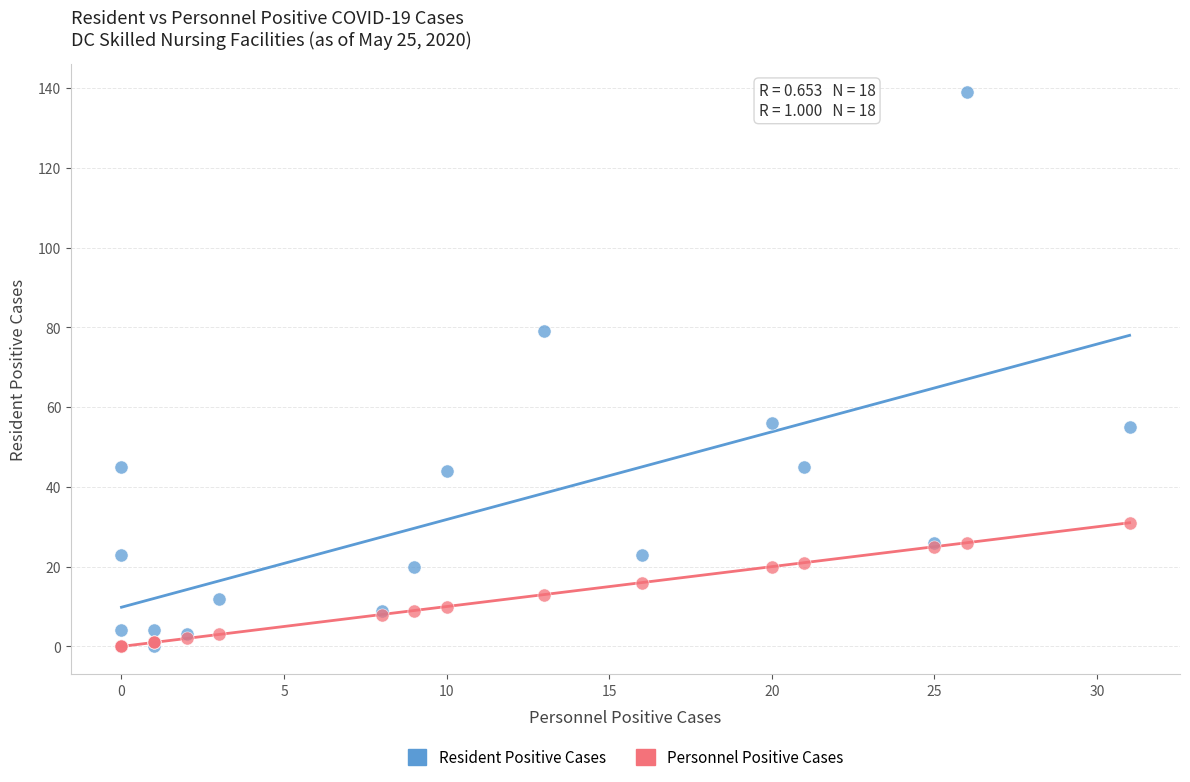

What are all the series names shown in the legend?

Resident Positive Cases, Personnel Positive Cases